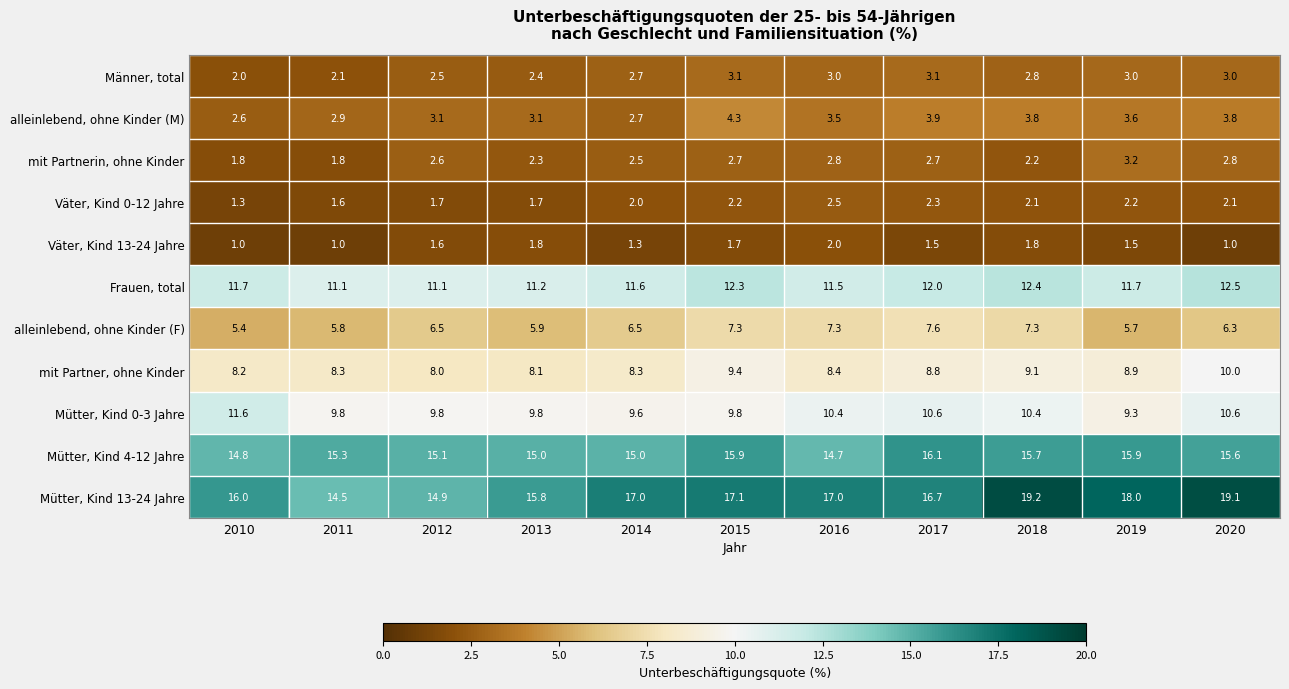

What is the difference between the second highest and minimum values in the Mütter, Kind 13-24 Jahre series?

4.6